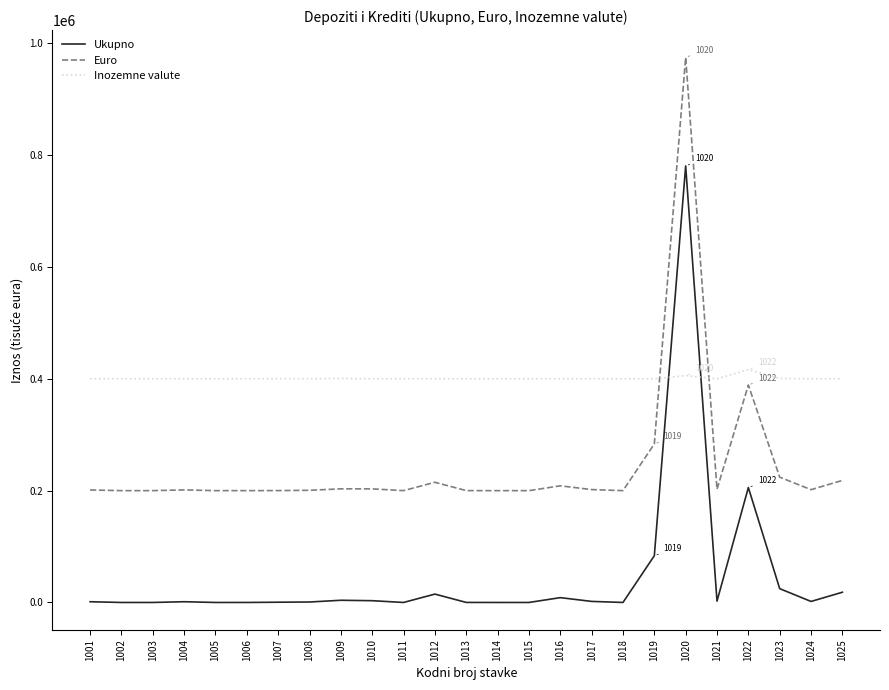

The Inozemne valute series shows 707596 at 1015. True or false?

False